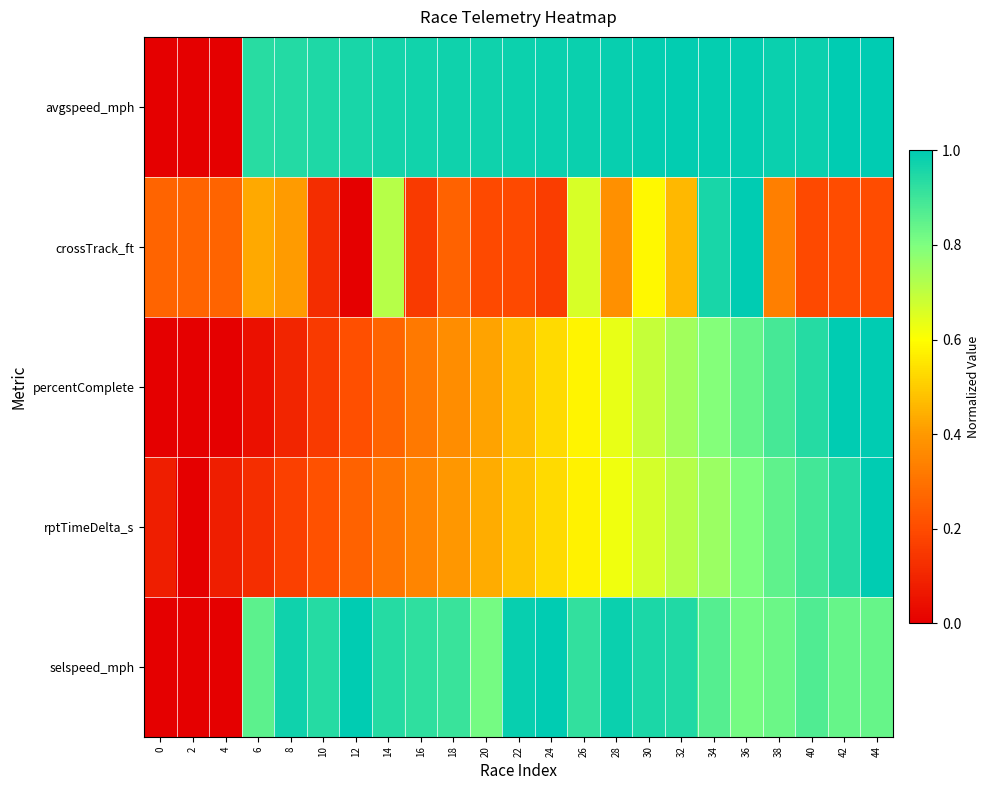

What is the total value across all series at 4?

0.3